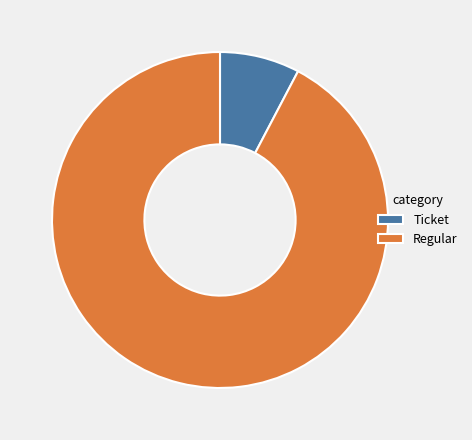

The Regular slice represents 99% of the pie. True or false?

False